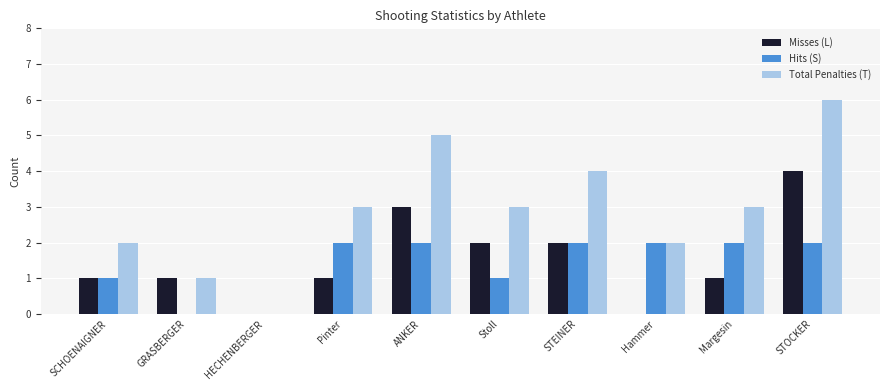

Reading left to right, transcribe all the data shown in this chart.

Misses (L): SCHOENAIGNER=1	GRASBERGER=1	HECHENBERGER=0	Pinter=1	ANKER=3	Stoll=2	STEINER=2	Hammer=0	Margesin=1	STOCKER=4
Hits (S): SCHOENAIGNER=1	GRASBERGER=0	HECHENBERGER=0	Pinter=2	ANKER=2	Stoll=1	STEINER=2	Hammer=2	Margesin=2	STOCKER=2
Total Penalties (T): SCHOENAIGNER=2	GRASBERGER=1	HECHENBERGER=0	Pinter=3	ANKER=5	Stoll=3	STEINER=4	Hammer=2	Margesin=3	STOCKER=6